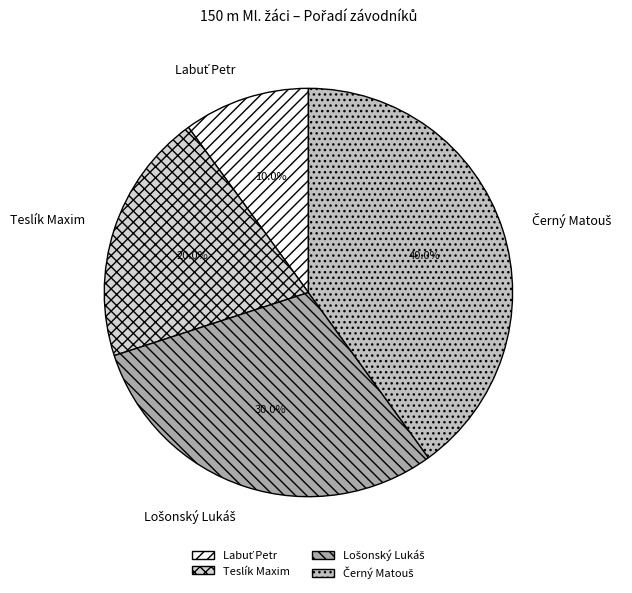

Does any single category account for the majority?

No